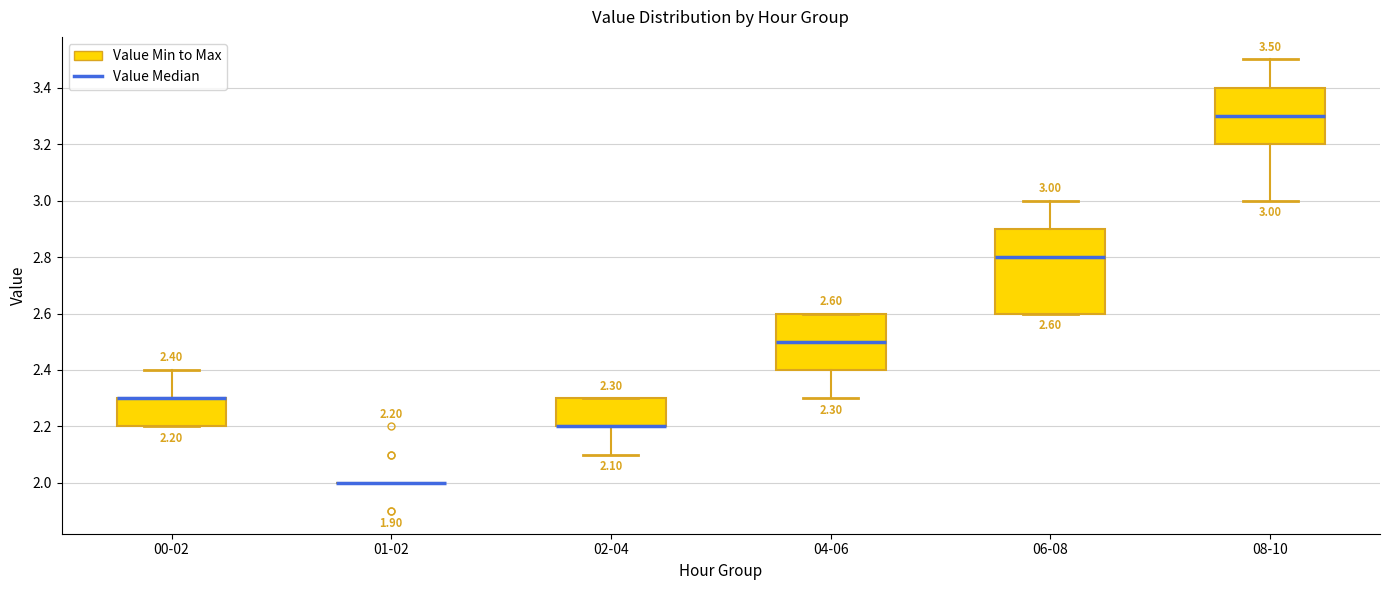

Which box is the tallest, from its lower edge to its upper edge?

06-08